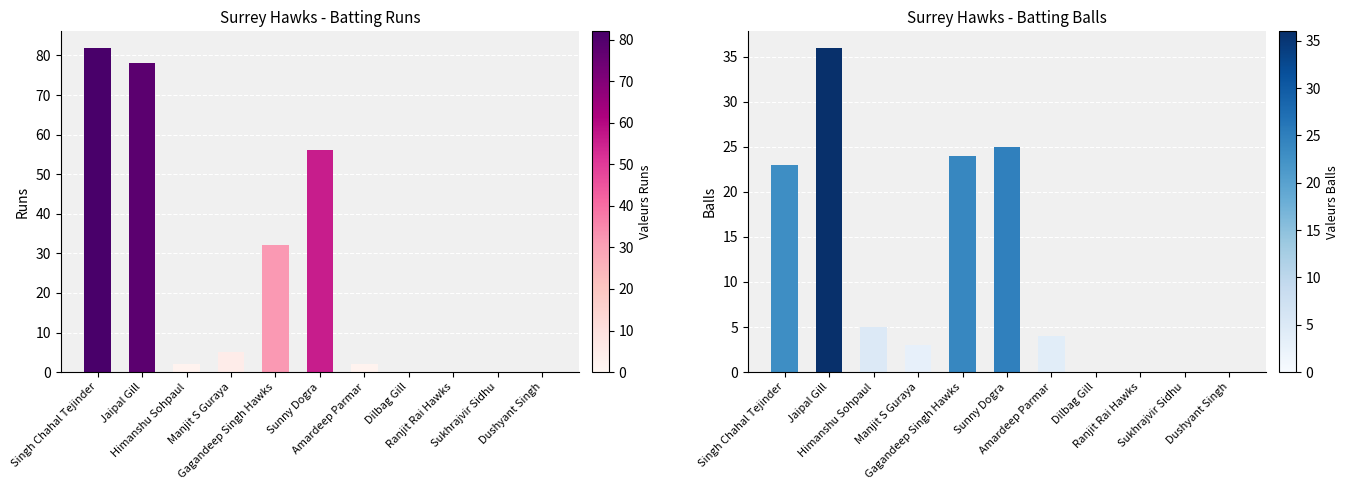

What is the sum of the Runs values at Sunny Dogra and Himanshu Sohpaul?

58